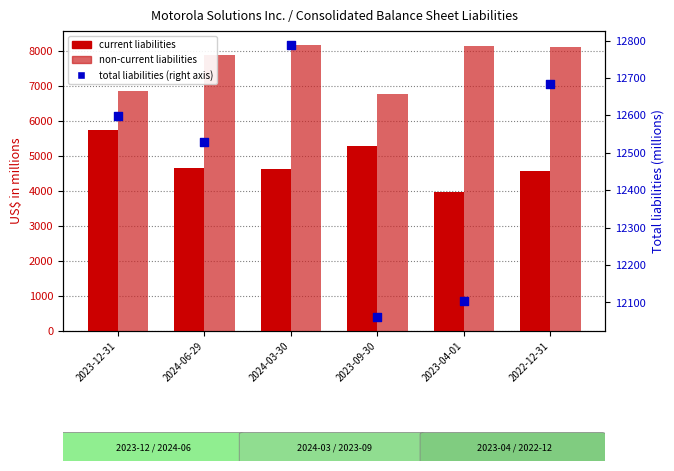

Which series has the largest total across all categories?

Total liabilities (right)